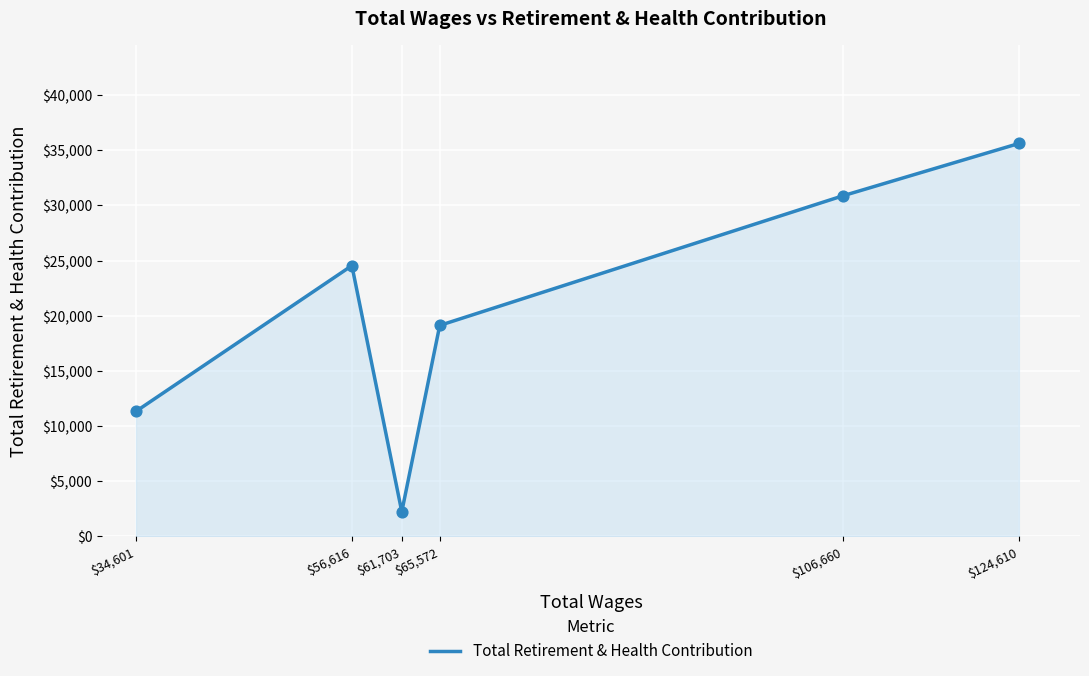

What is the ratio of the value at $34,601 to the value at $61,703?

5.1